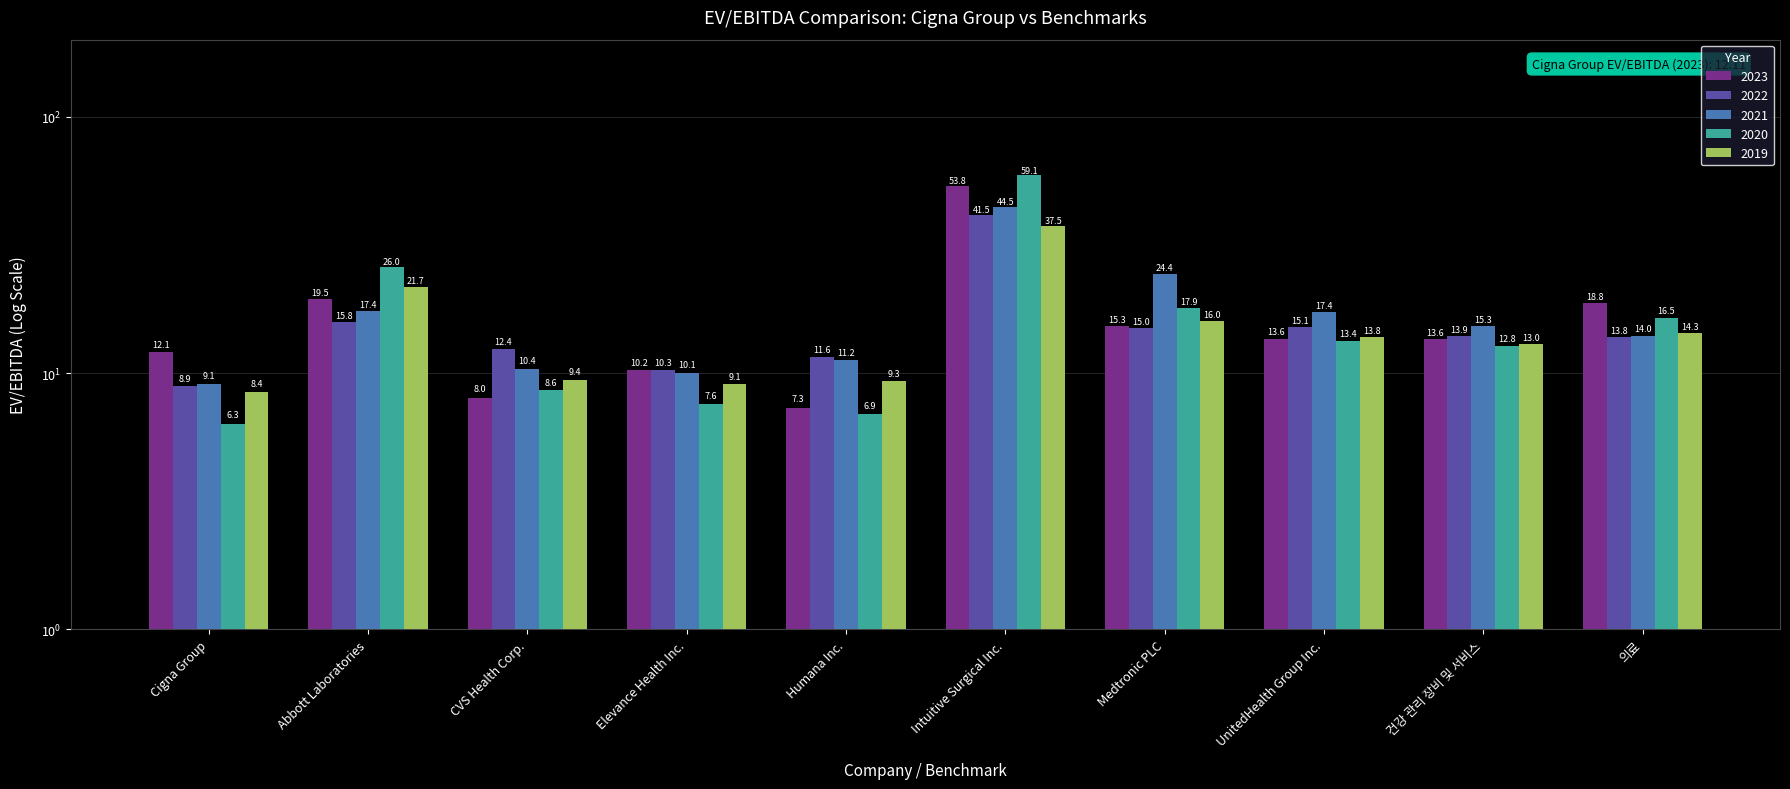

List the series in order of their peak value, lowest first.

2019, 2022, 2021, 2023, 2020